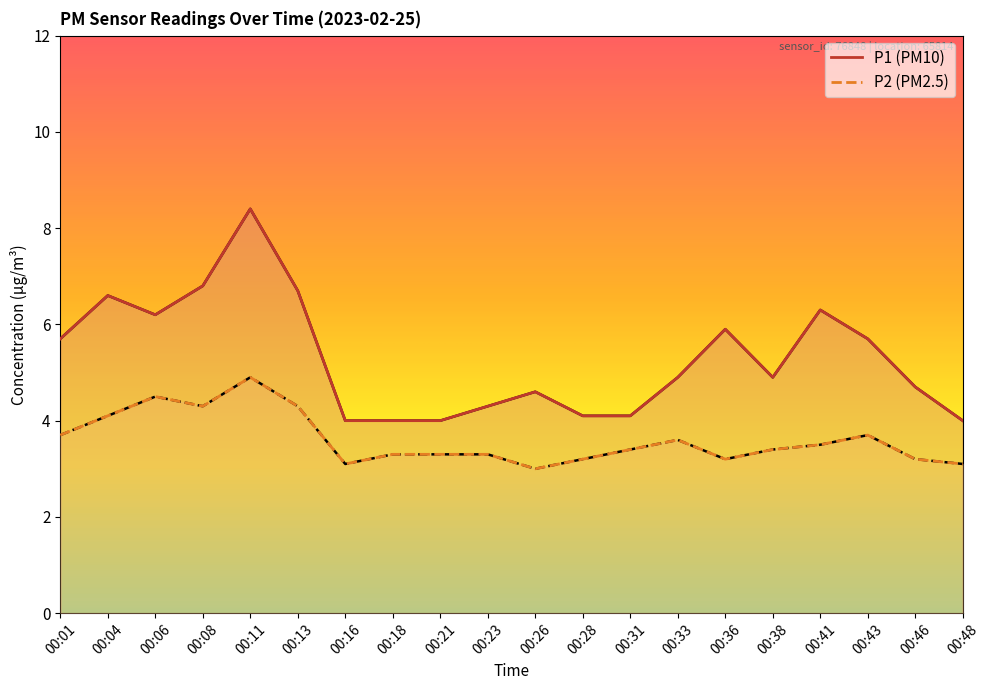

List the labels in order of P2 value, smallest first.

00:26, 00:16, 00:48, 00:28, 00:36, 00:46, 00:18, 00:21, 00:23, 00:31, 00:38, 00:41, 00:33, 00:01, 00:43, 00:04, 00:08, 00:13, 00:06, 00:11